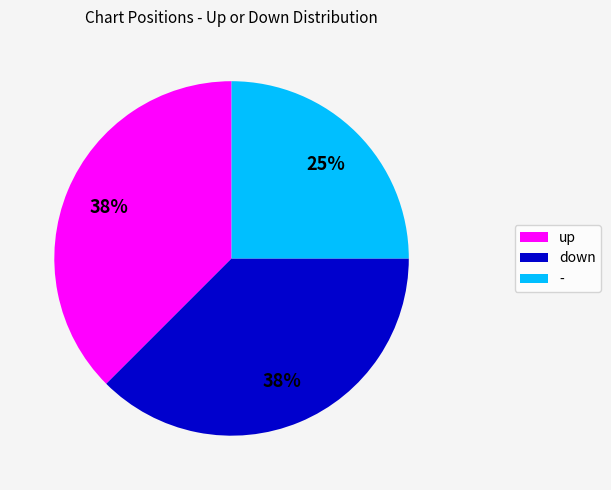

Count the number of slices in the pie.

3